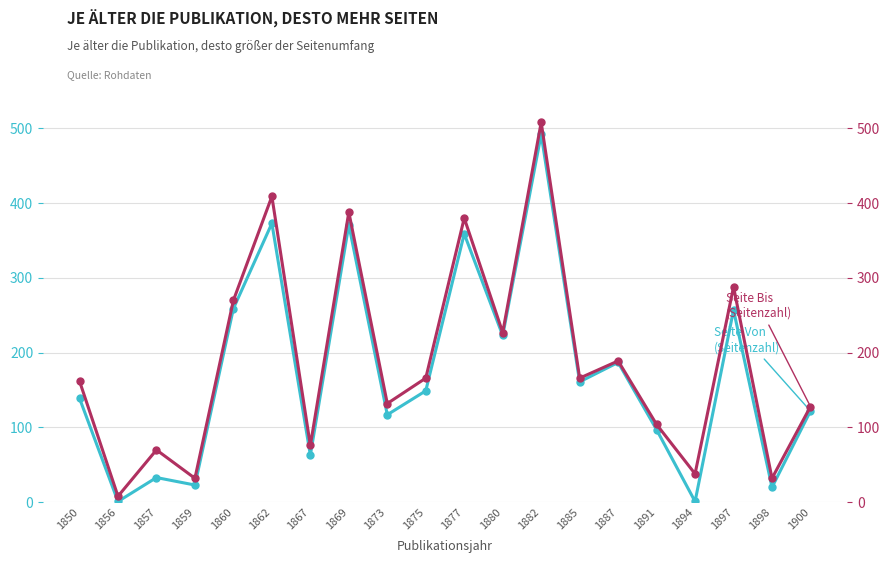

Where is the first local maximum for Seite Von?

1857